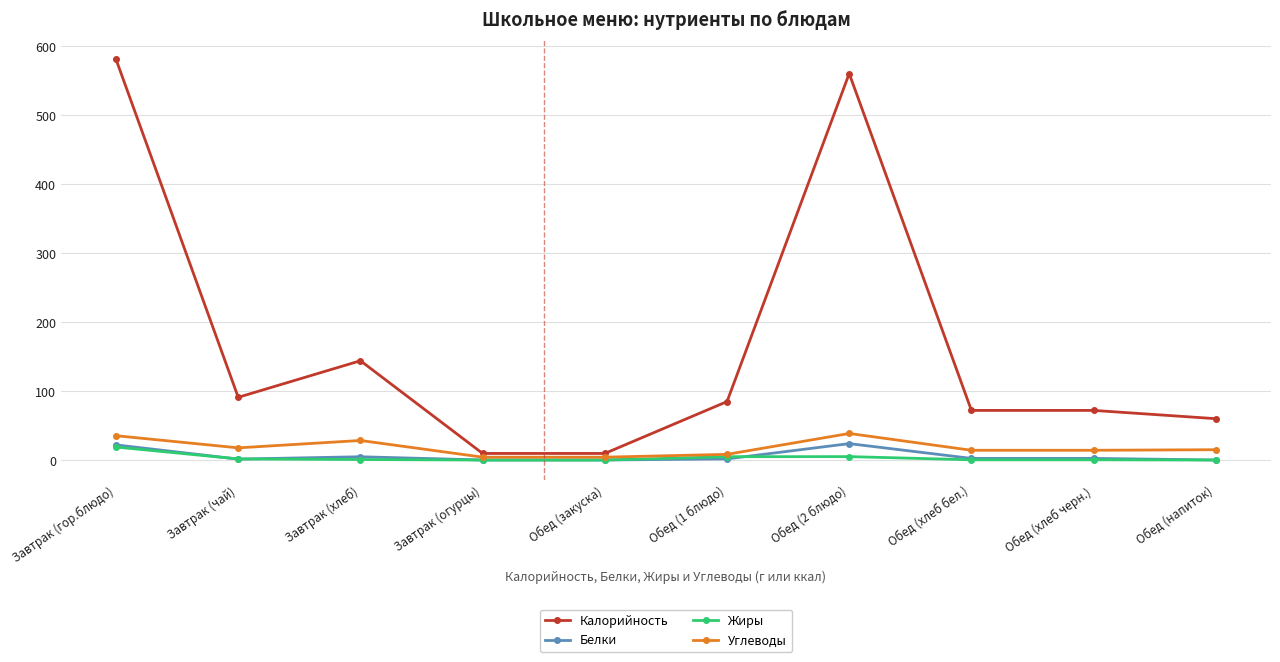

At which label does Жиры reach its peak?

Завтрак (гор.блюдо)